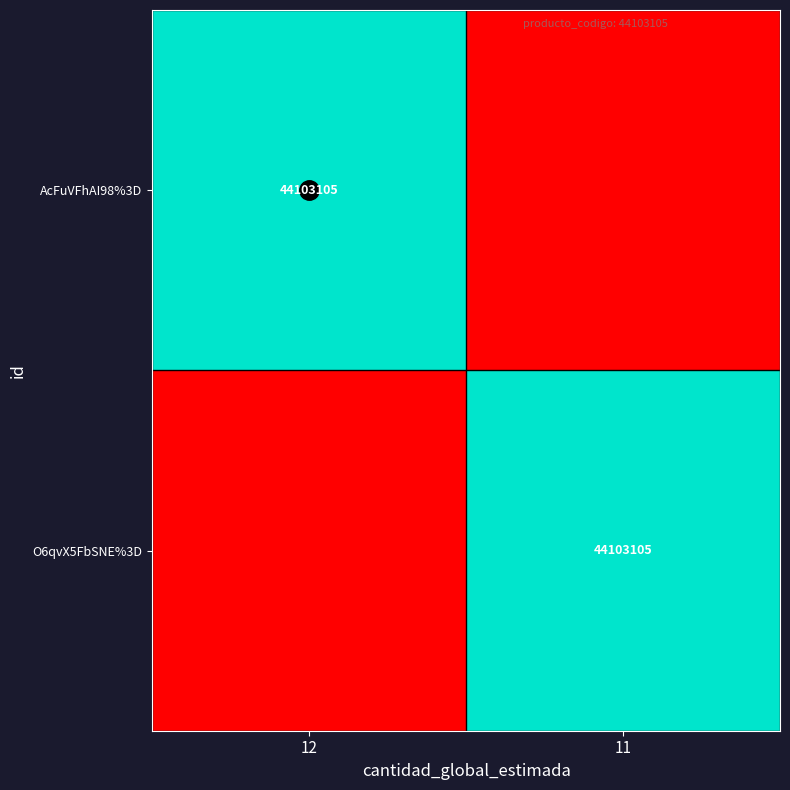

What is the difference between the maximum and minimum values in the O6qvX5FbSNE%3D series?

1